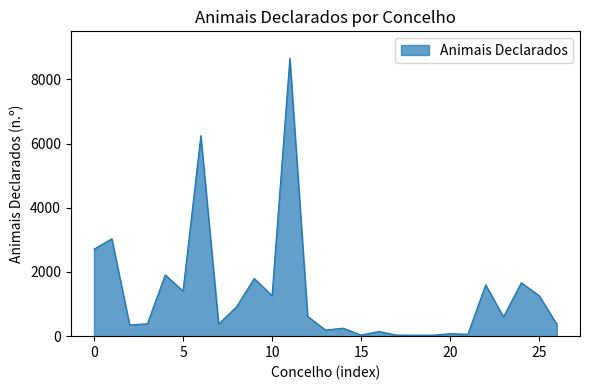

What is the maximum value shown in the chart?

8662